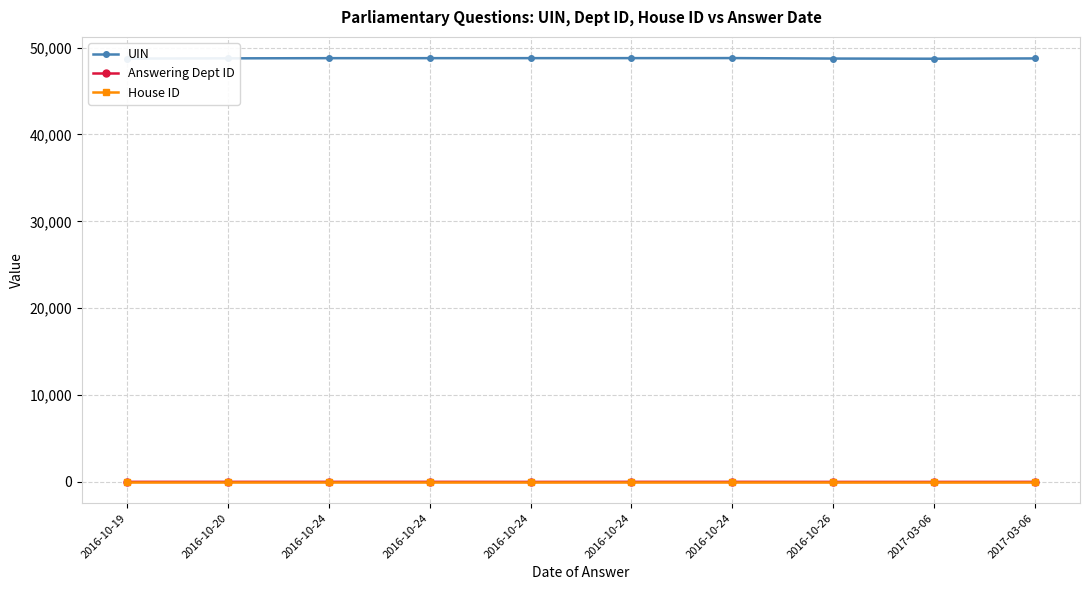

What are all the series names shown in the legend?

UIN, Answering Dept ID, House ID